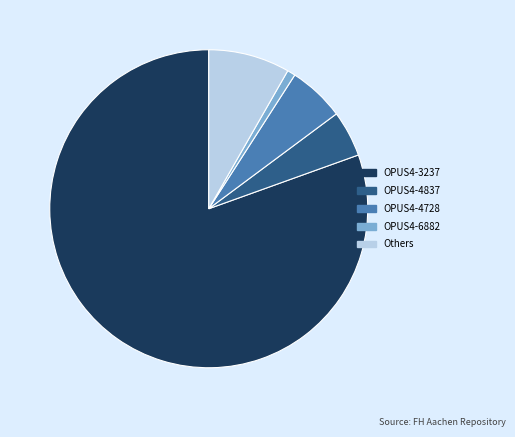

How many slices are in this pie chart?

5